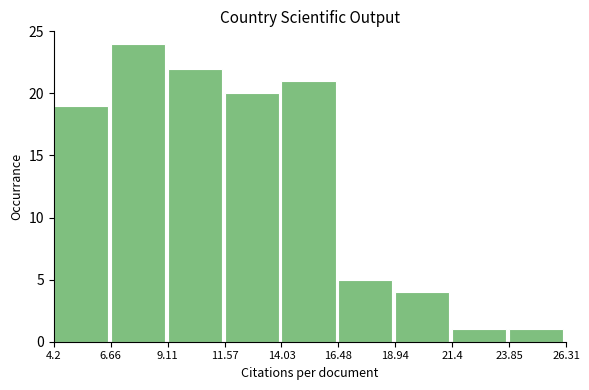

Over which range of the x-axis is the bar tallest?

6.66 to 9.11